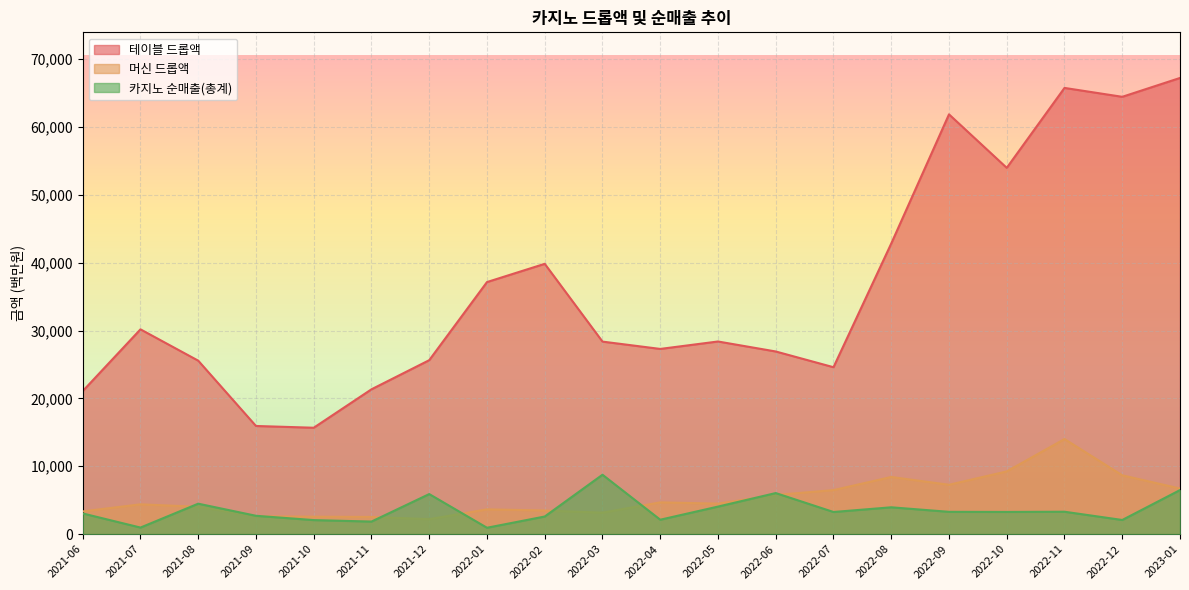

What is the label of the 1st point from the left?

2021-06